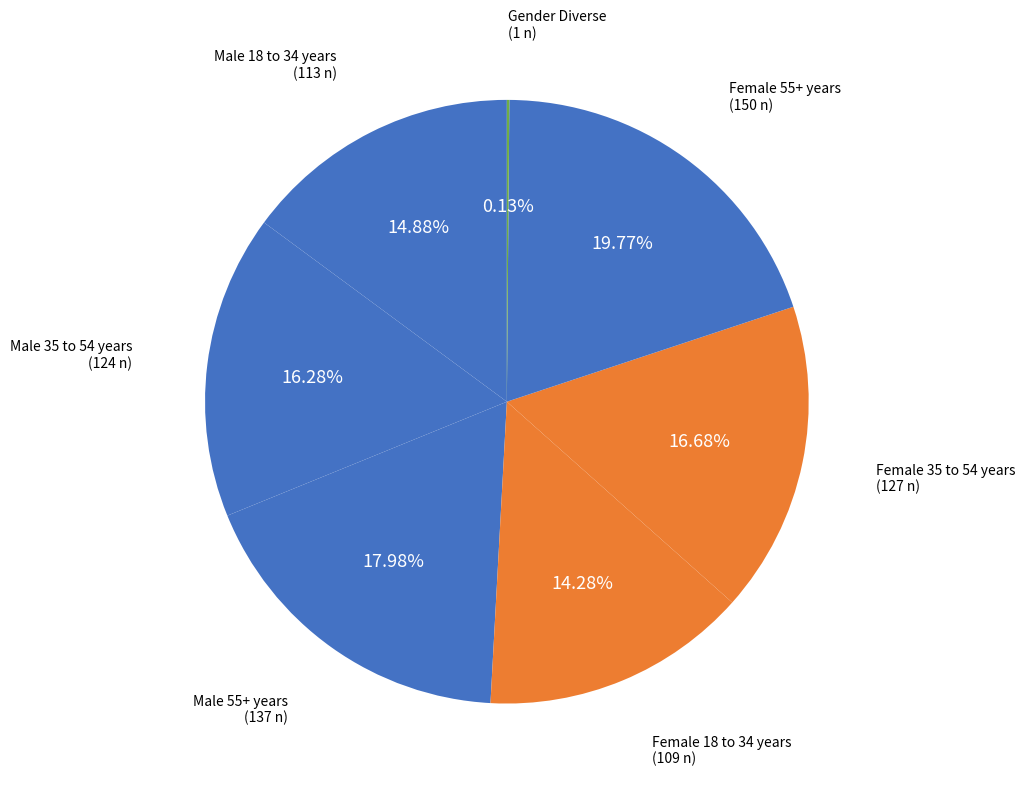

Count the number of slices in the pie.

7